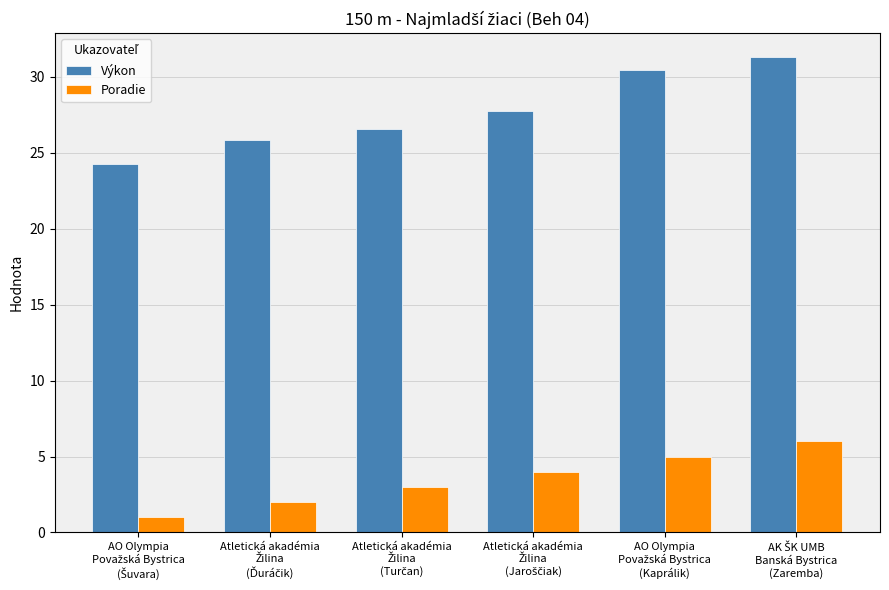

What is the difference between the maximum and second lowest values in the Poradie series?

4.0